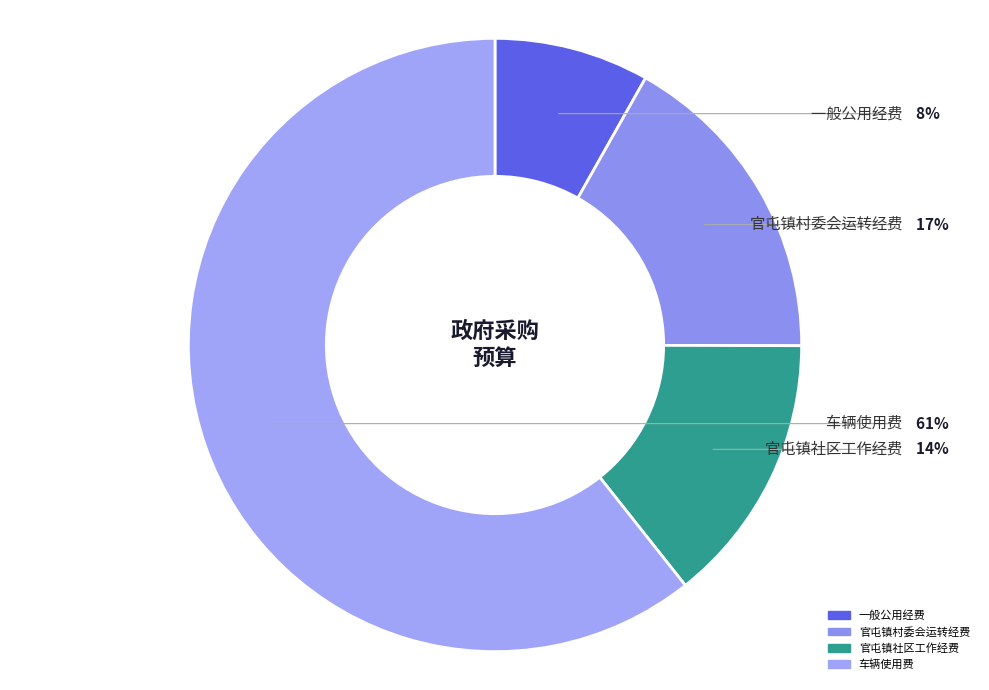

The 官屯镇村委会运转经费 slice represents 17% of the pie. True or false?

True